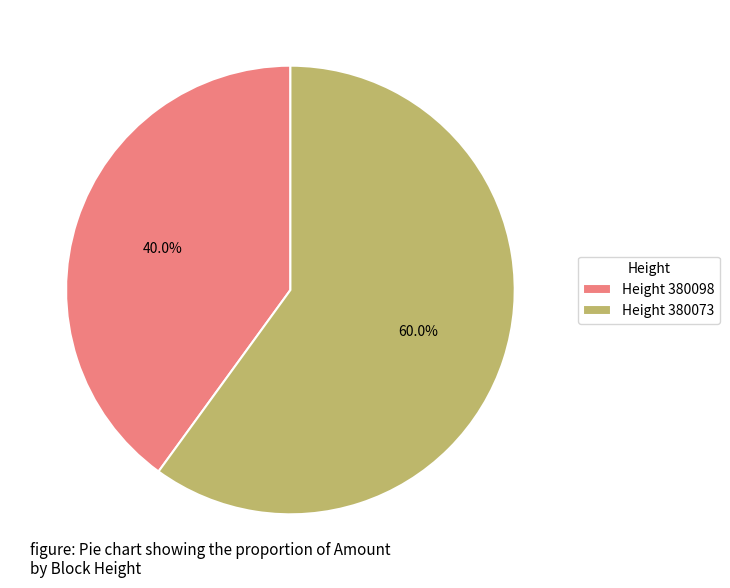

Which has a higher value, Height 380098 or Height 380073?

Height 380073